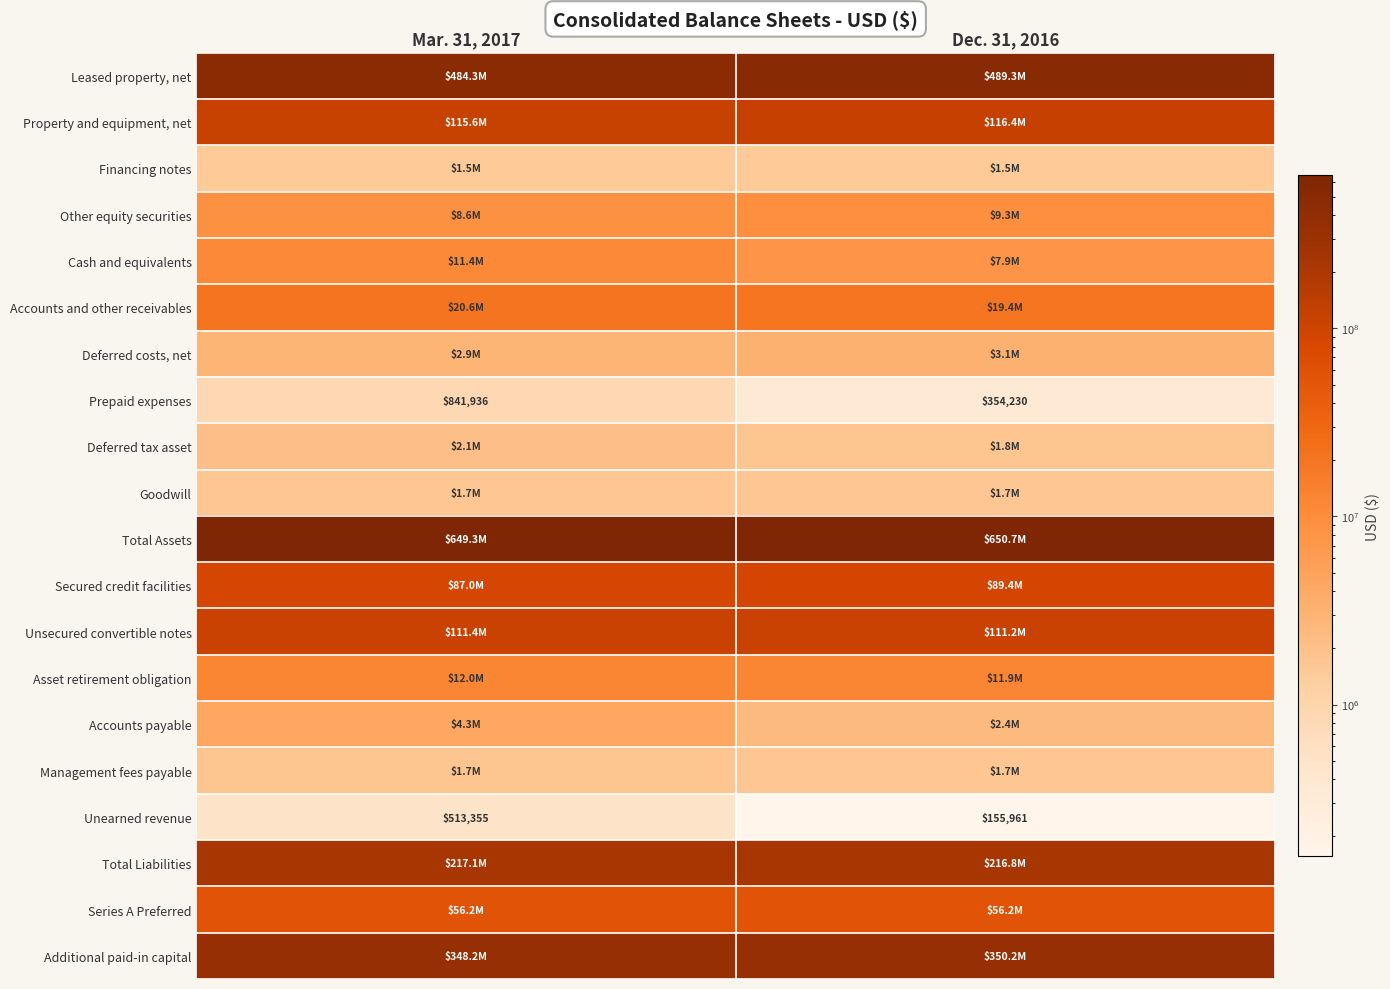

True or false: Unearned revenue has a value of 342407 at Mar. 31, 2017.

False